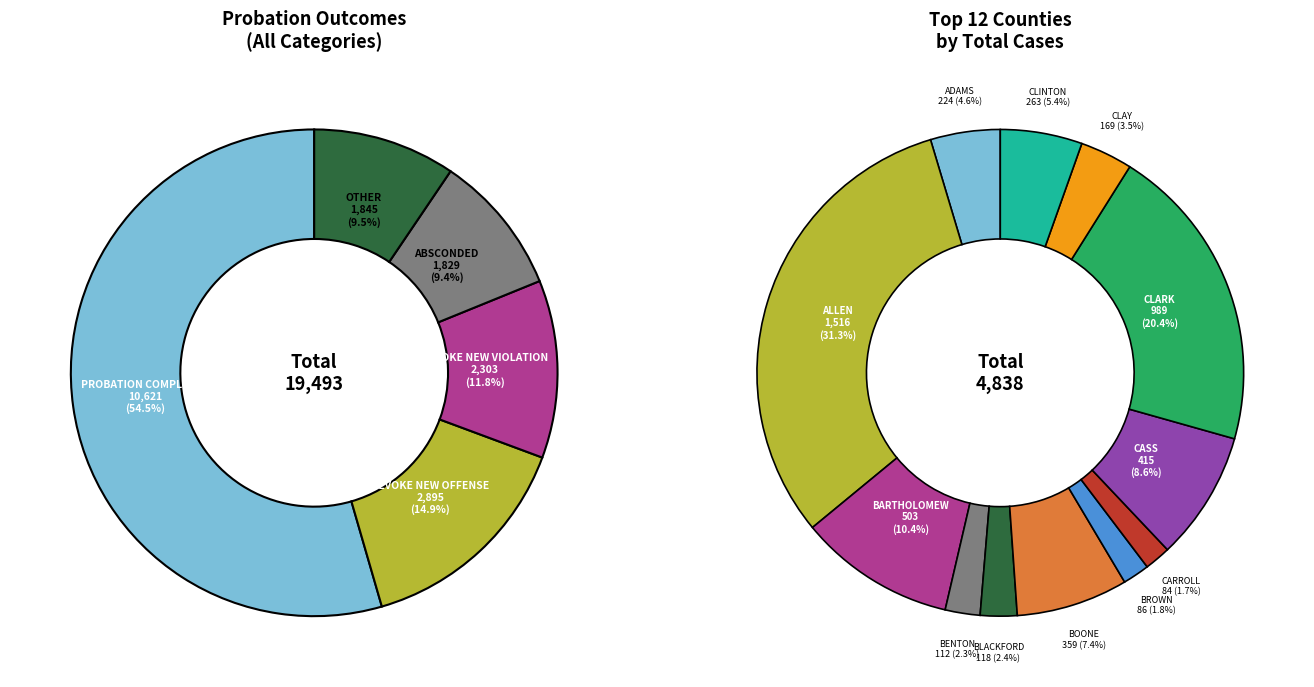

True or false: HENRY accounts for 1% of the total.

False